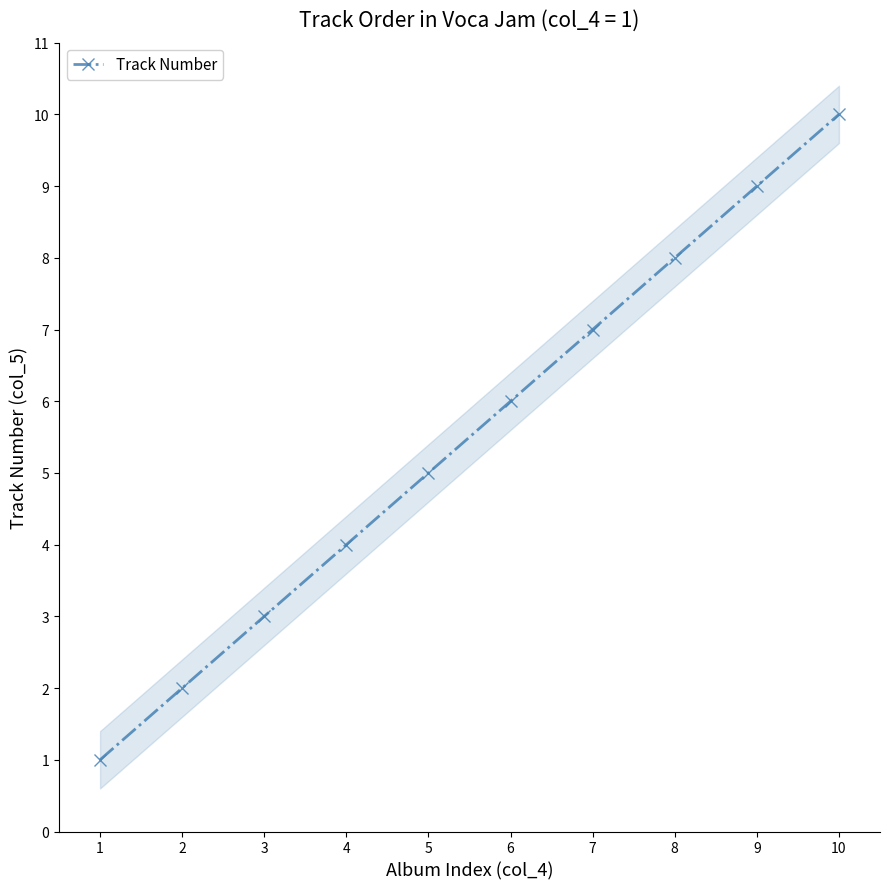

True or false: the data shows 12 at 8.

False